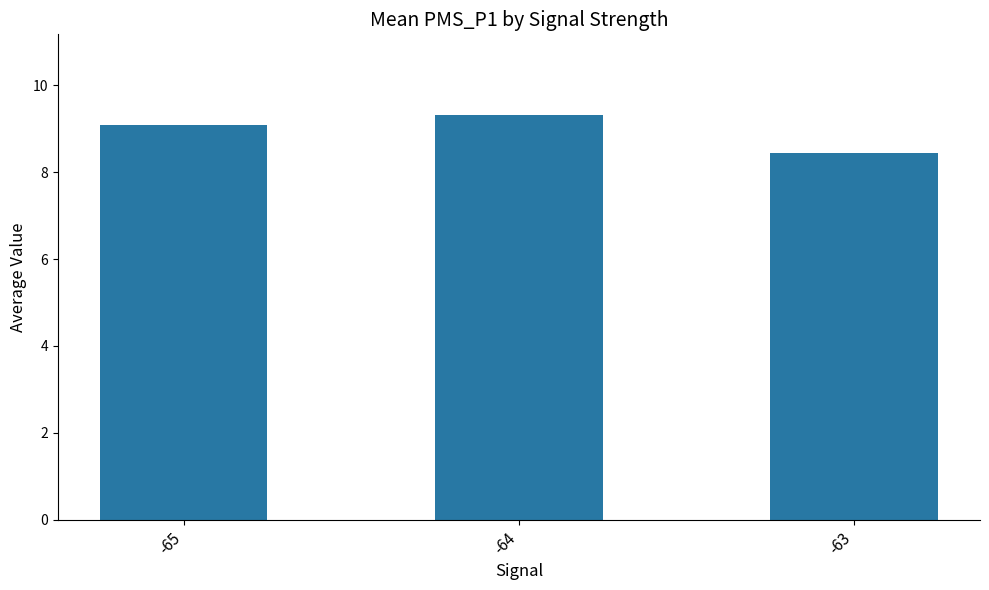

At which label is the value closest to 8?

-63